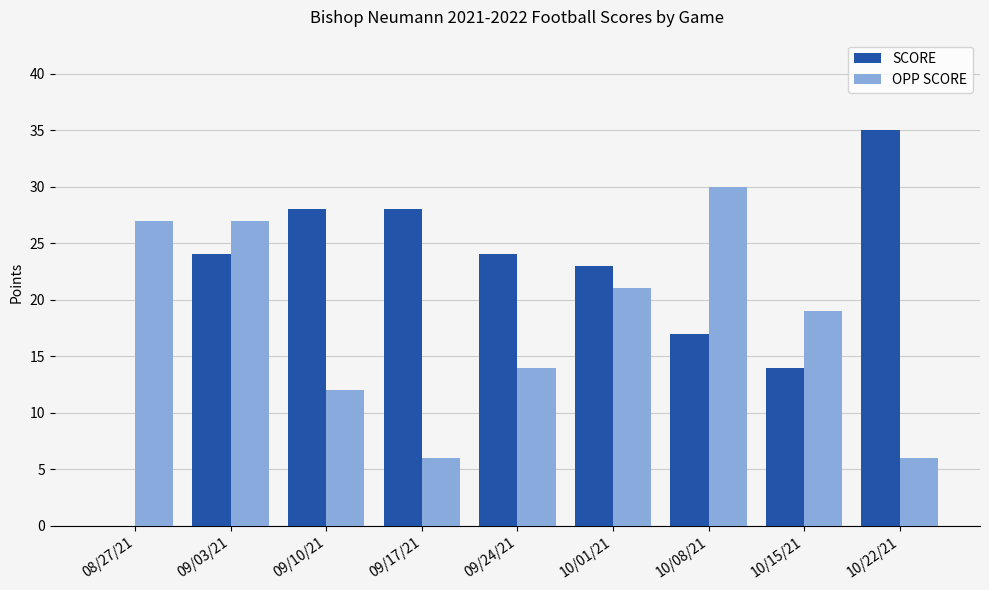

Count the number of data series in this chart.

2